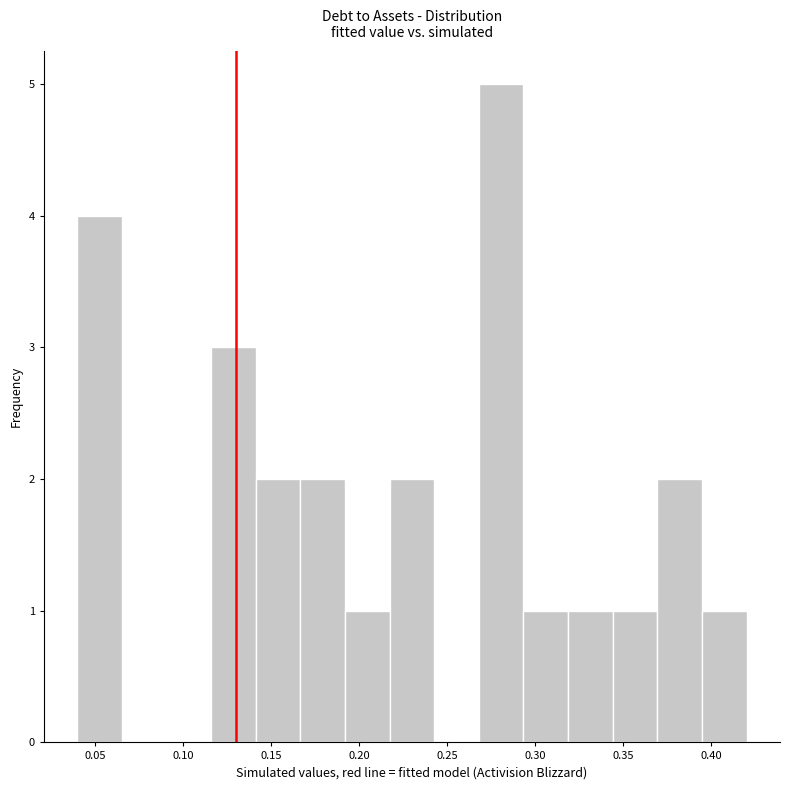

Which range on the x-axis has the tallest bar?

0.270 to 0.295